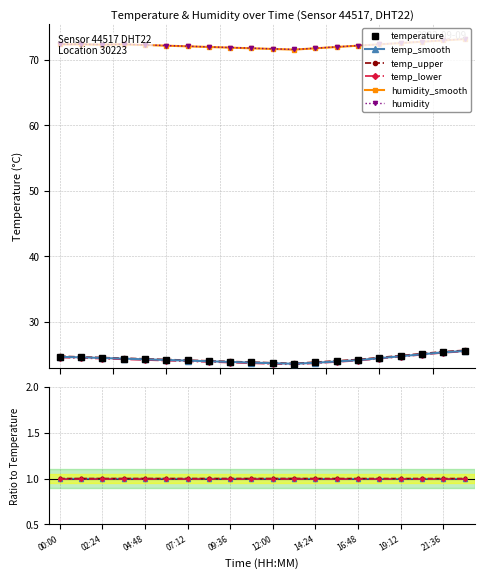

How many data points does each series have?

20